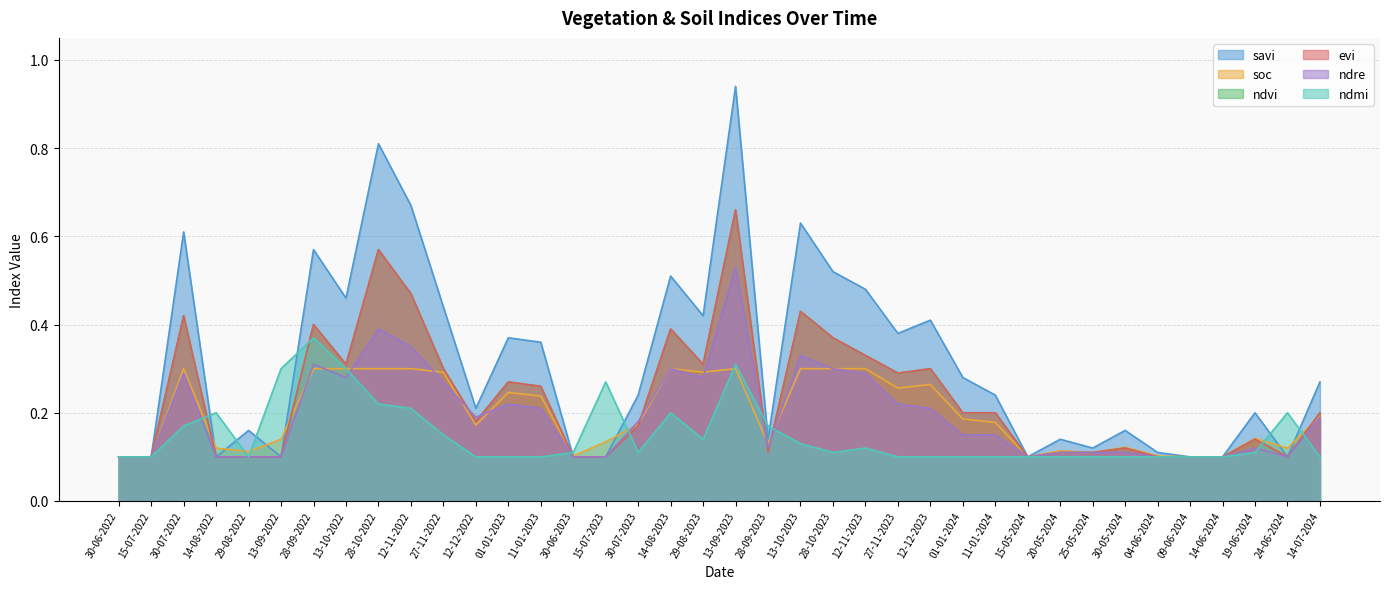

Where is savi nearest to the value 0?

30-06-2022